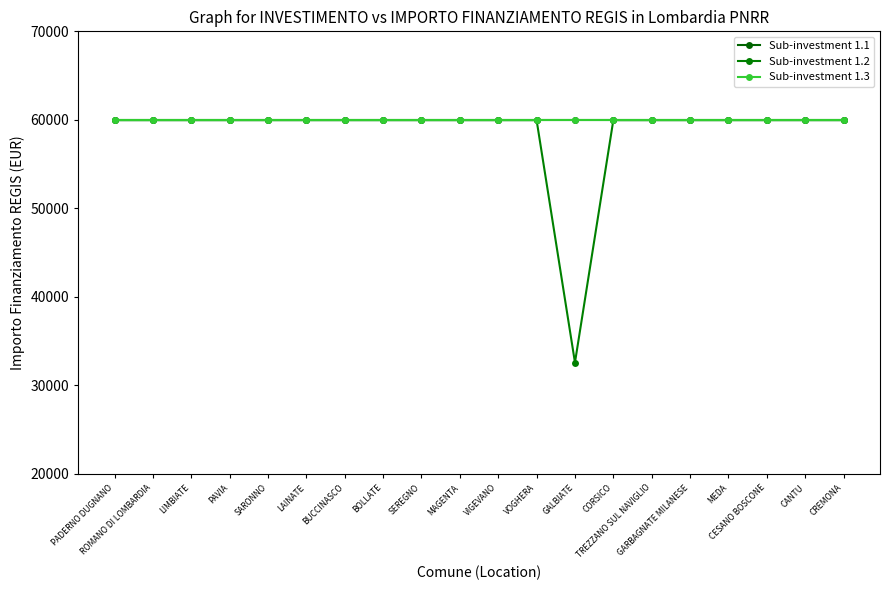

Where is Sub-investment 1.2 nearest to the value 46277?

GALBIATE